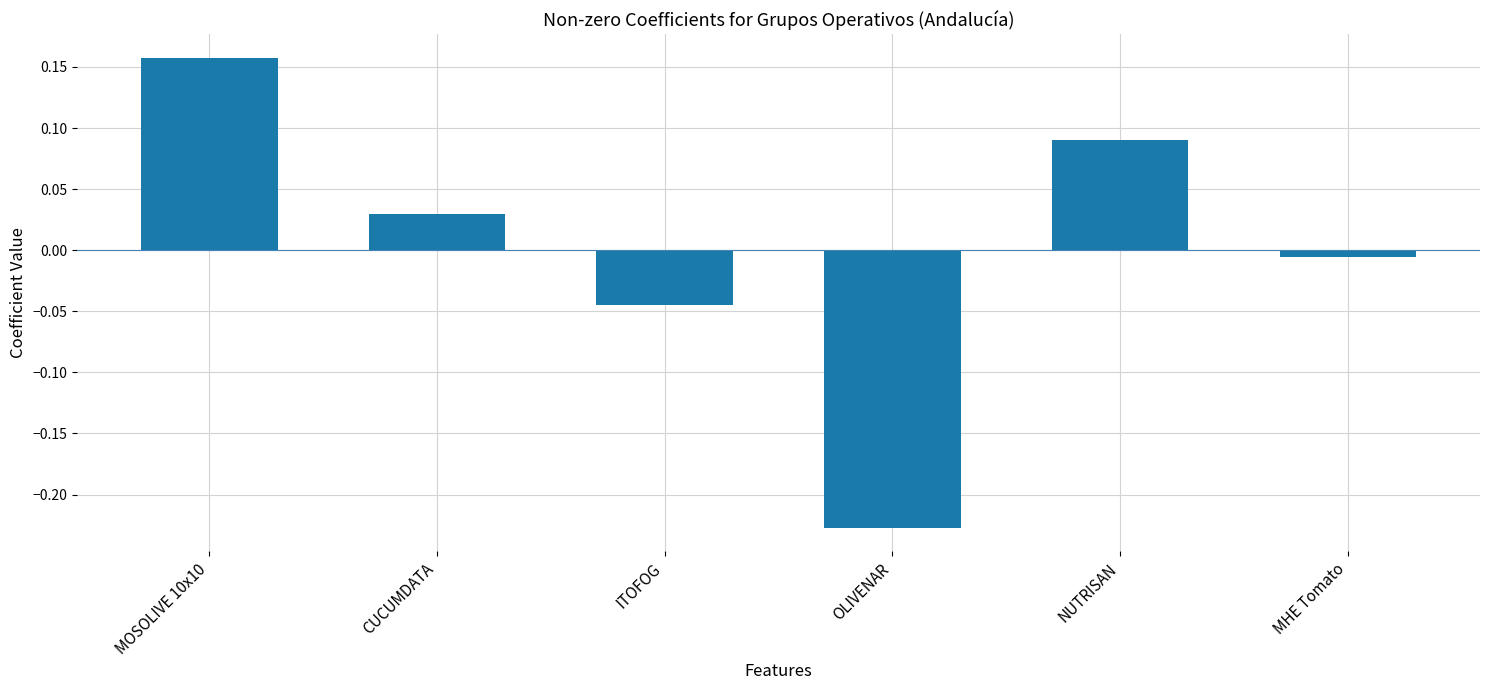

At which label is the value closest to 0?

MHE Tomato